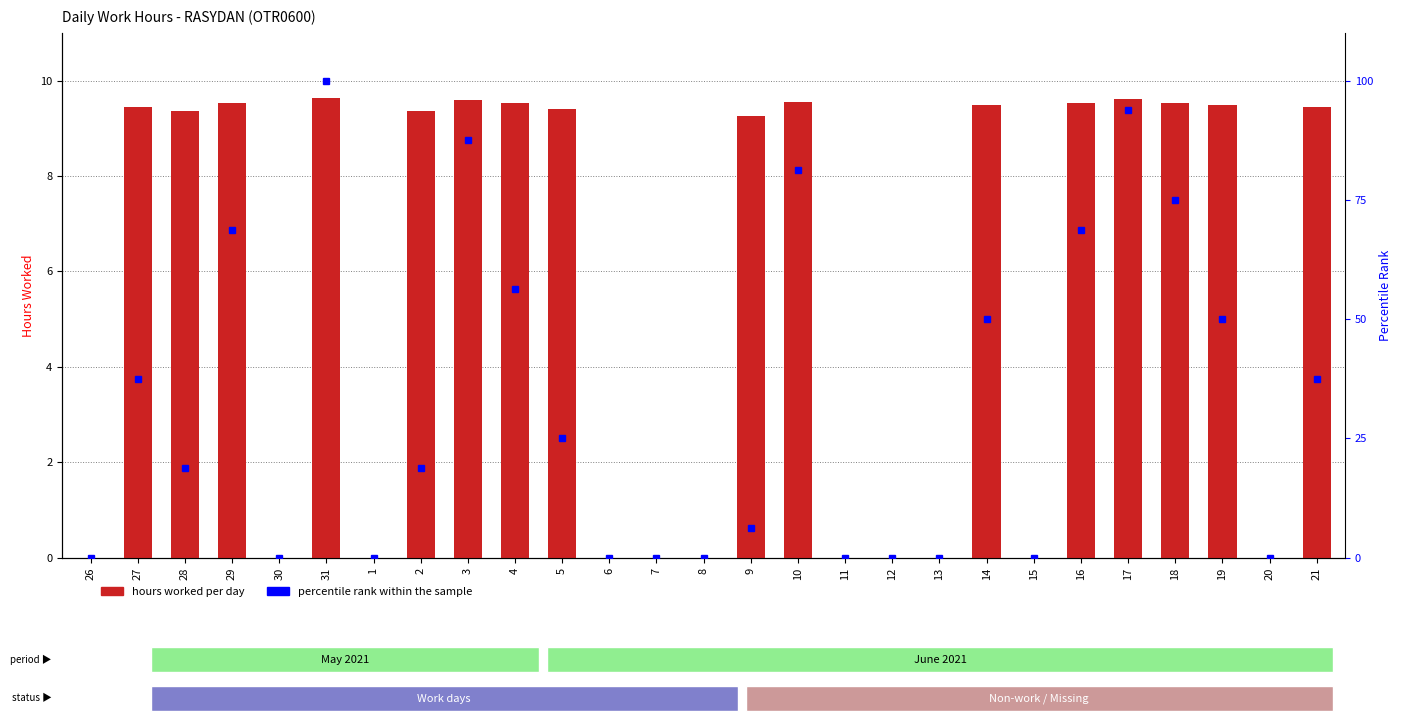

How many values in the percentile rank within the sample series are below 18?

12